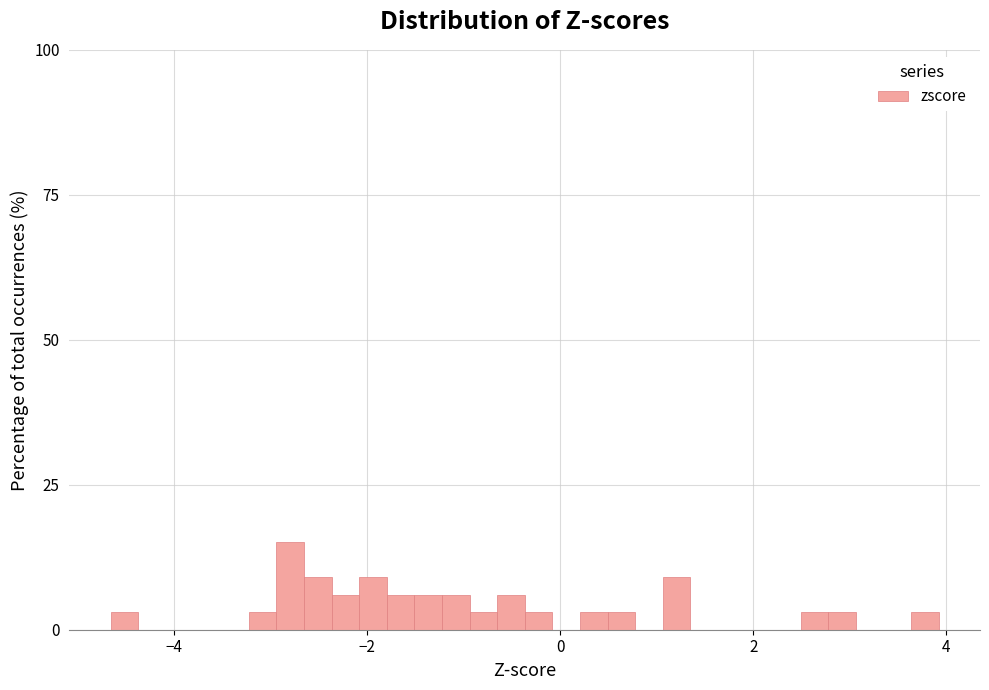

Read against the x-axis, roughly where is the centre of the tallest bar?

-2.8